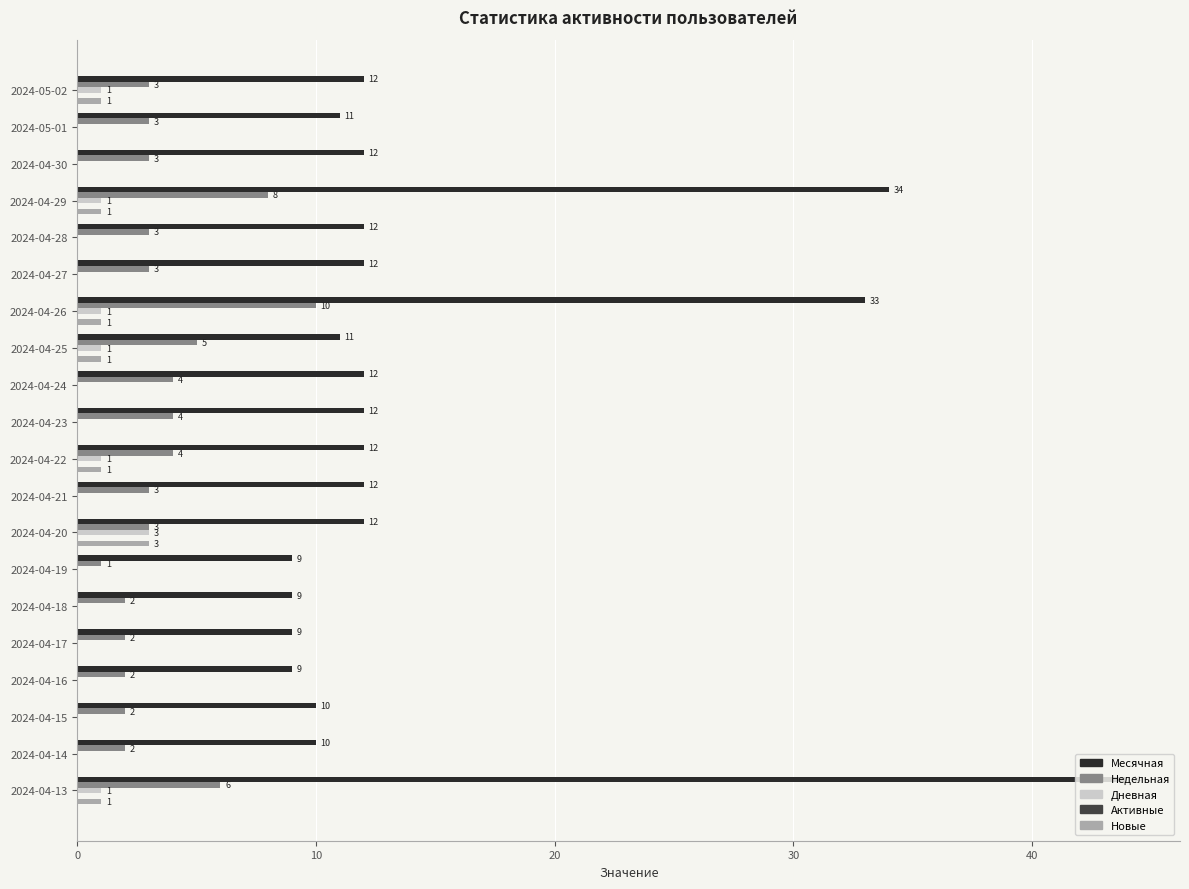

How many Новые values are between 0 and 1?

19